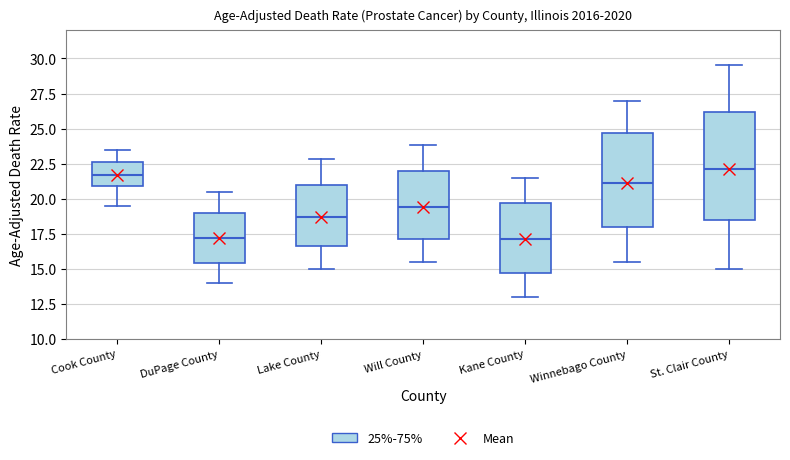

Reading left to right, transcribe this box plot: for each box, give where its median line is, the range the box spans, and where its two whiskers end, as read against the y-axis. The values are not printed on the chart, so give them approximately, as read against the axis.

Cook County: median 21.5, box 21.0 to 22.5, whiskers 19.5 to 23.5
DuPage County: median 17.0, box 15.5 to 19.0, whiskers 14.0 to 20.5
Lake County: median 18.5, box 16.5 to 21.0, whiskers 15.0 to 23.0
Will County: median 19.5, box 17.0 to 22.0, whiskers 15.5 to 24.0
Kane County: median 17.0, box 14.5 to 19.5, whiskers 13.0 to 21.5
Winnebago County: median 21.0, box 18.0 to 24.5, whiskers 15.5 to 27.0
St. Clair County: median 22.0, box 18.5 to 26.0, whiskers 15.0 to 29.5